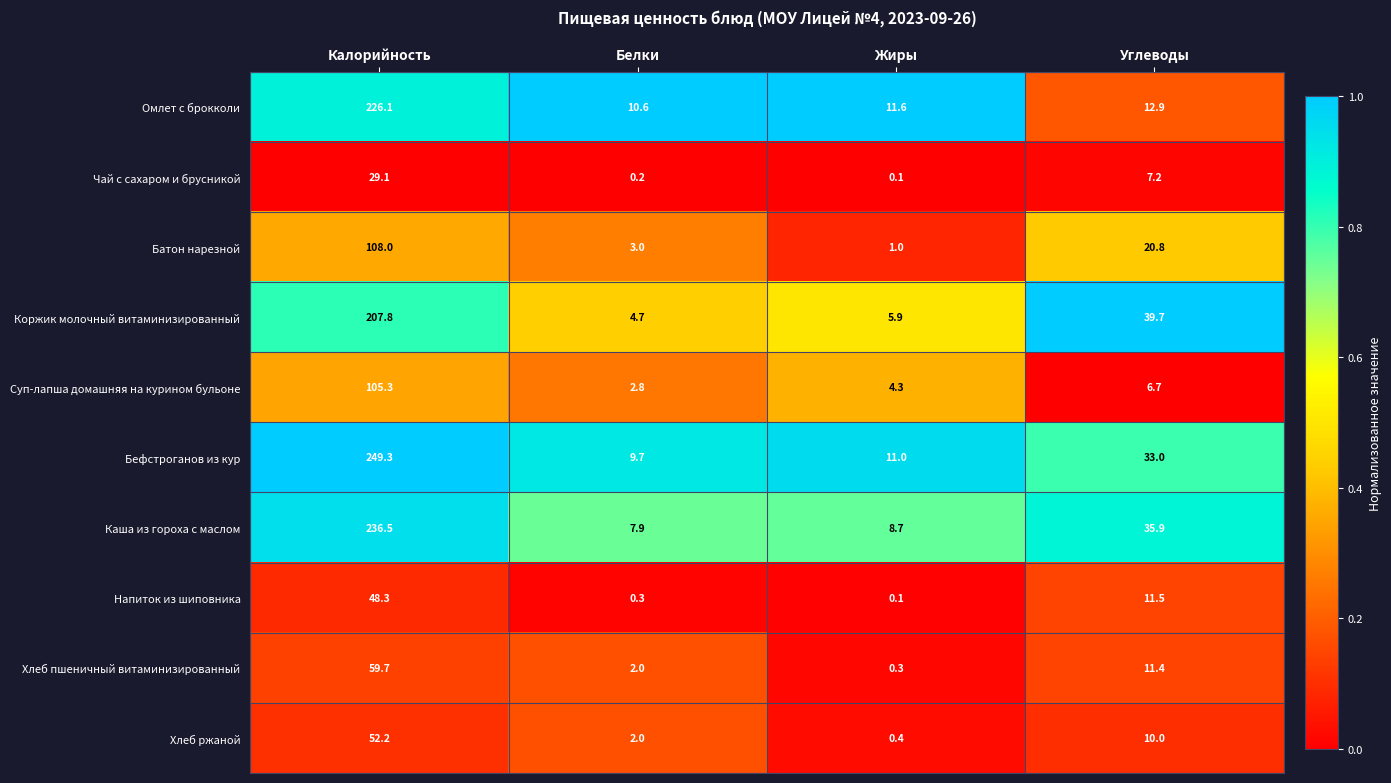

Is the value of Суп-лапша домашняя на курином бульоне at Белки greater than the value of Бефстроганов из кур at Белки?

No